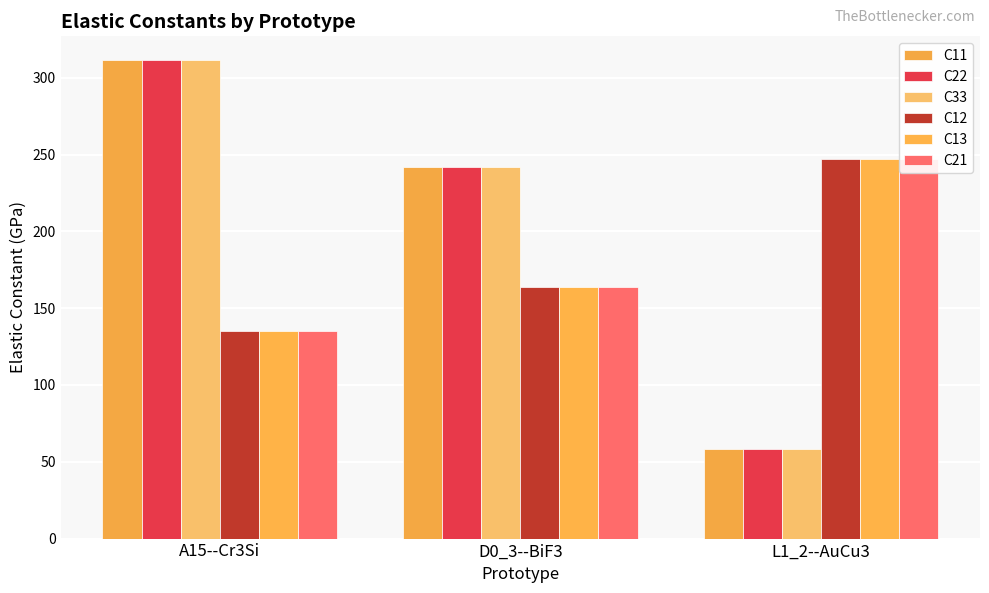

What is the difference between the C22 values at D0_3--BiF3 and A15--Cr3Si?

69.4